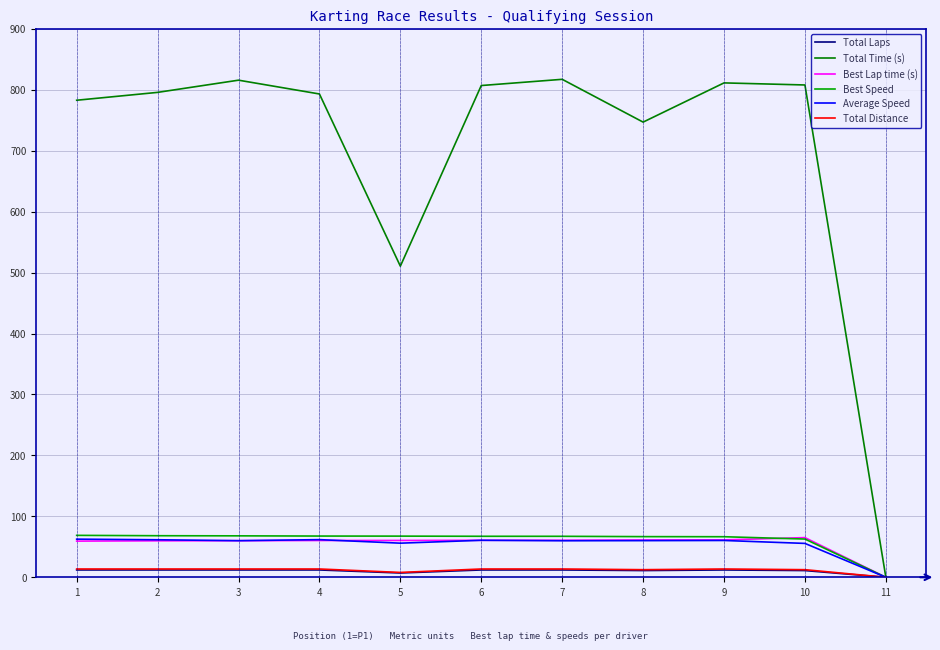

Which series has the widest spread of values?

Total Time (s)